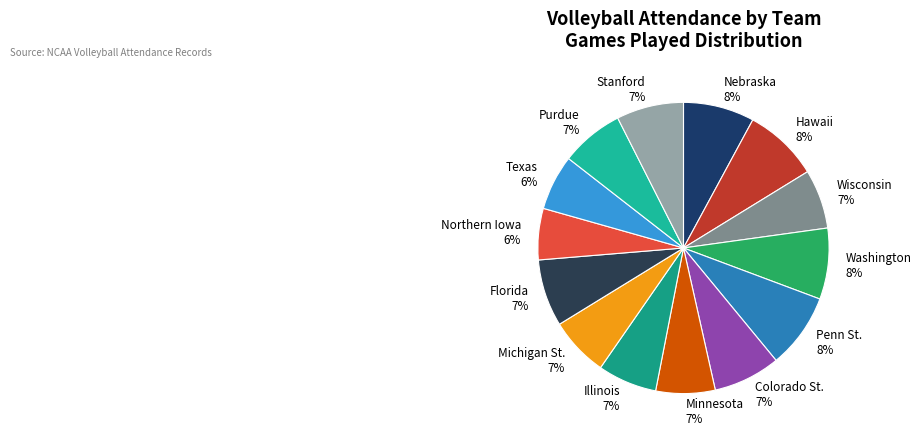

To the nearest percent, what is the combined percentage of Stanford and Washington?

15%